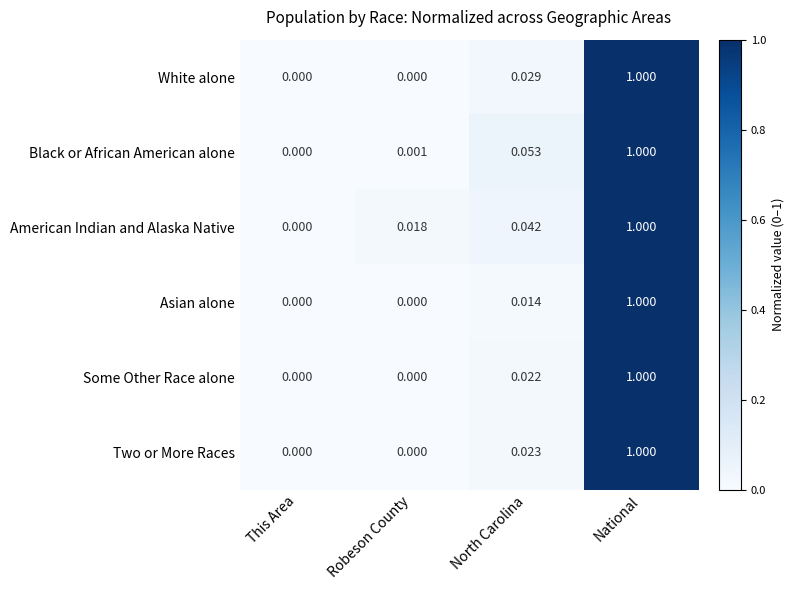

Which series has the largest total across all categories?

American Indian and Alaska Native